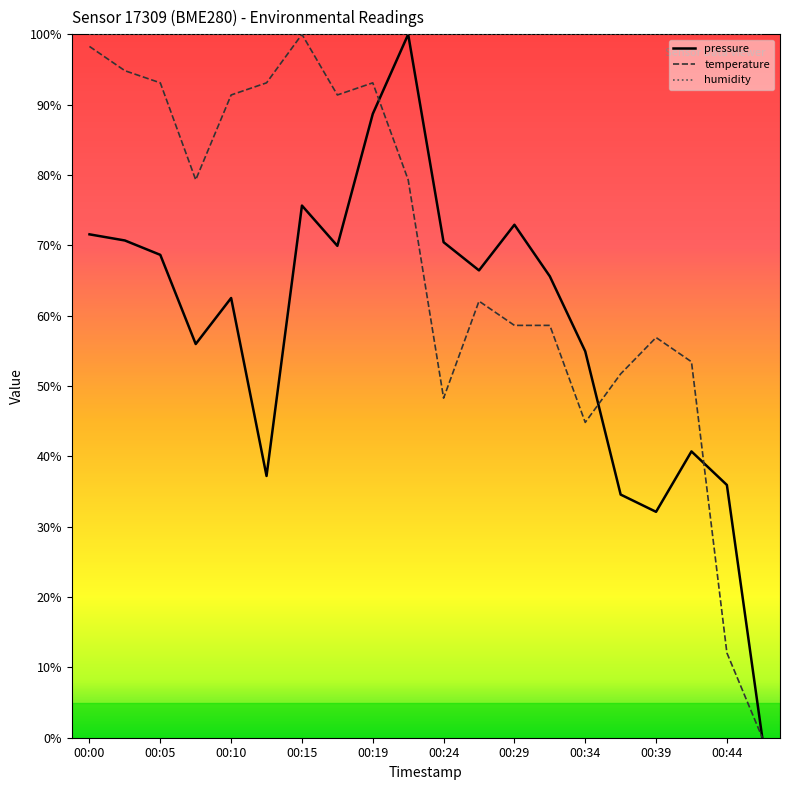

What is the value of the pressure point at the 11th from the left?

0.7